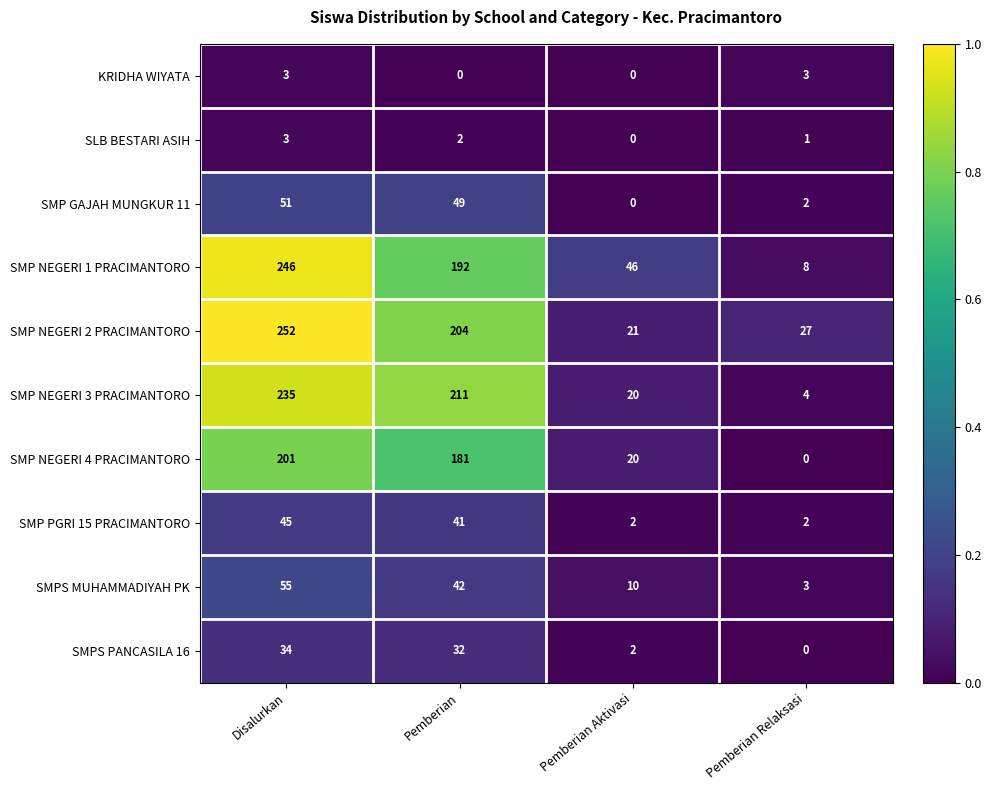

Which label corresponds to the largest value in the chart?

Disalurkan